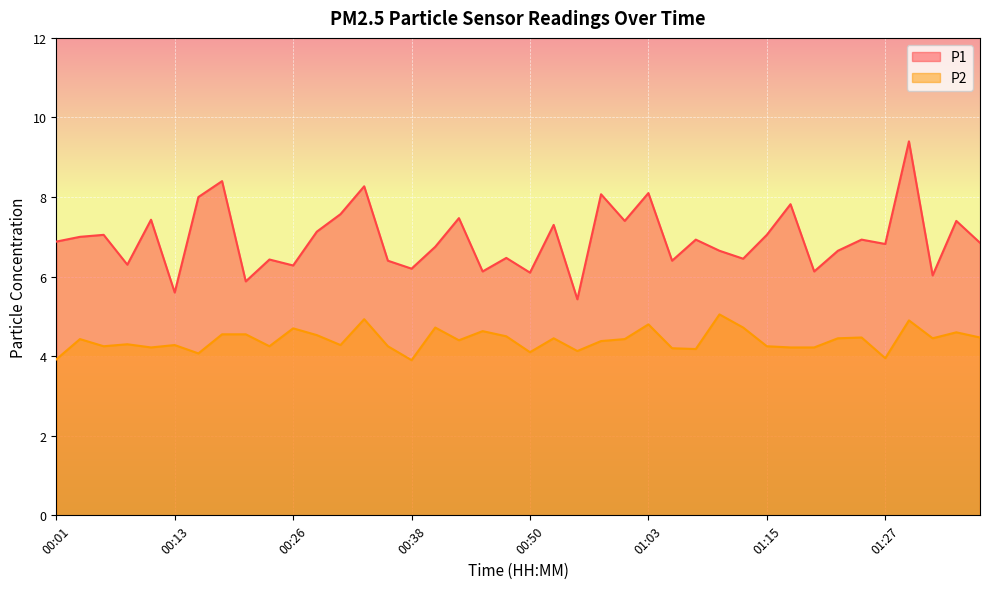

Reading left to right, list all the values displayed in this chart.

P1: 00:01=6.9	00:04=7.0	00:06=7.0	00:08=6.3	00:11=7.4	00:13=5.6	00:16=8.0	00:18=8.4	00:21=5.9	00:23=6.4	00:26=6.3	00:28=7.1	00:31=7.6	00:33=8.3	00:36=6.4	00:38=6.2	00:41=6.8	00:43=7.5	00:46=6.1	00:48=6.5	00:50=6.1	00:53=7.3	00:55=5.4	00:58=8.1	01:00=7.4	01:03=8.1	01:05=6.4	01:08=6.9	01:10=6.7	01:13=6.5	01:15=7.0	01:18=7.8	01:20=6.1	01:23=6.7	01:25=6.9	01:27=6.8	01:30=9.4	01:32=6.0	01:35=7.4	01:37=6.8
P2: 00:01=3.9	00:04=4.4	00:06=4.2	00:08=4.3	00:11=4.2	00:13=4.3	00:16=4.1	00:18=4.5	00:21=4.5	00:23=4.2	00:26=4.7	00:28=4.5	00:31=4.3	00:33=4.9	00:36=4.2	00:38=3.9	00:41=4.7	00:43=4.4	00:46=4.6	00:48=4.5	00:50=4.1	00:53=4.5	00:55=4.1	00:58=4.4	01:00=4.4	01:03=4.8	01:05=4.2	01:08=4.2	01:10=5.0	01:13=4.7	01:15=4.2	01:18=4.2	01:20=4.2	01:23=4.5	01:25=4.5	01:27=4.0	01:30=4.9	01:32=4.5	01:35=4.6	01:37=4.5